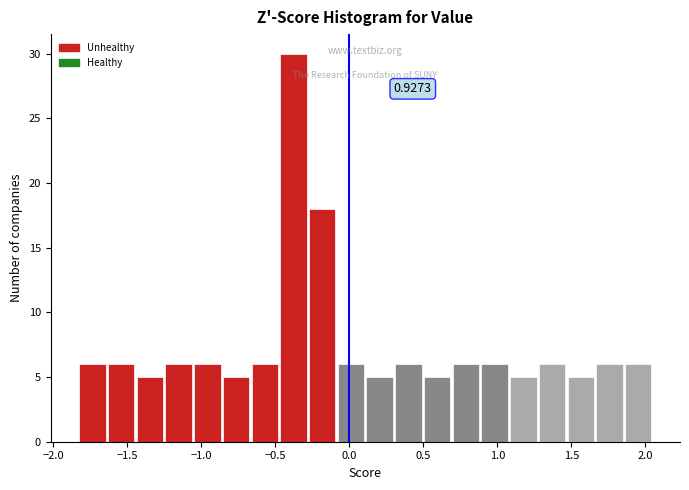

Around what value on the x-axis is the tallest bar? Give the approximate position of its centre, as read against the axis.

-0.40